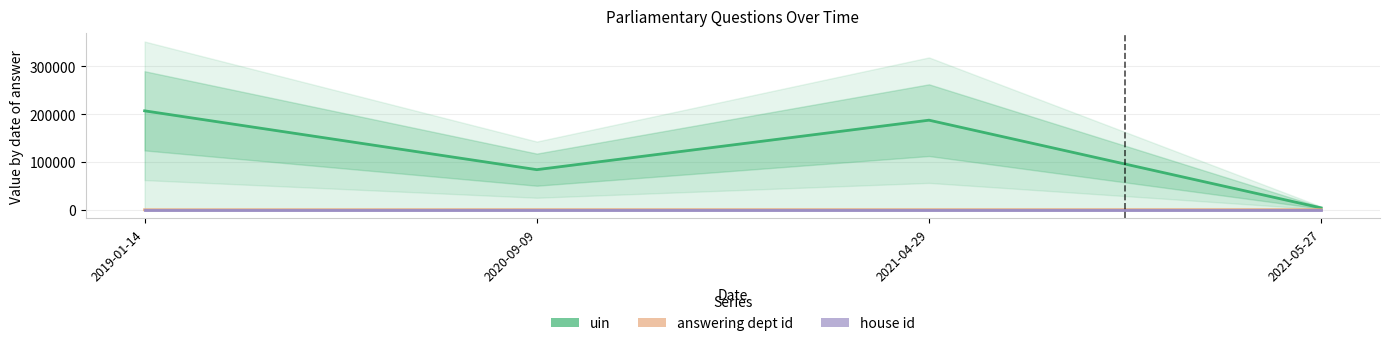

Is this an area chart (filled region under the line)?

No